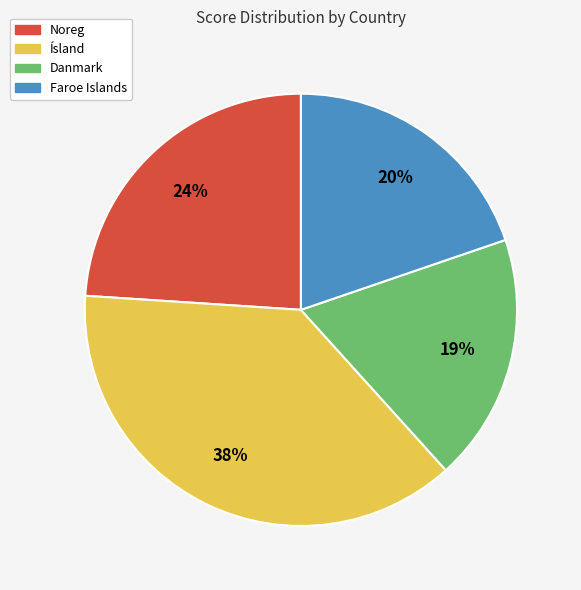

Rank the categories by value from lowest to highest.

Danmark, Faroe Islands, Noreg, Ísland